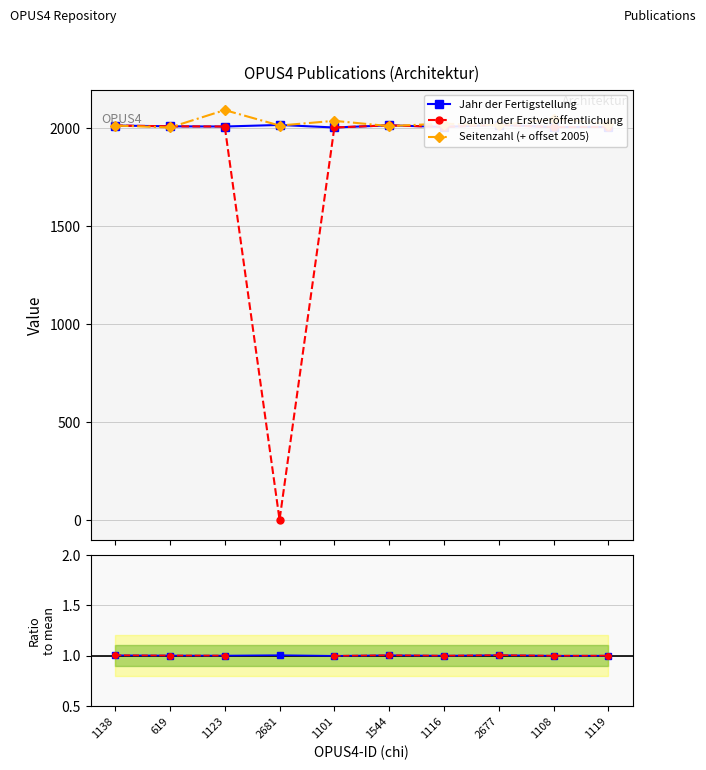

Which series ends up on top after the final intersection of Jahr der Fertigstellung and Seitenzahl (+ offset 2005)?

Seitenzahl (+ offset 2005)